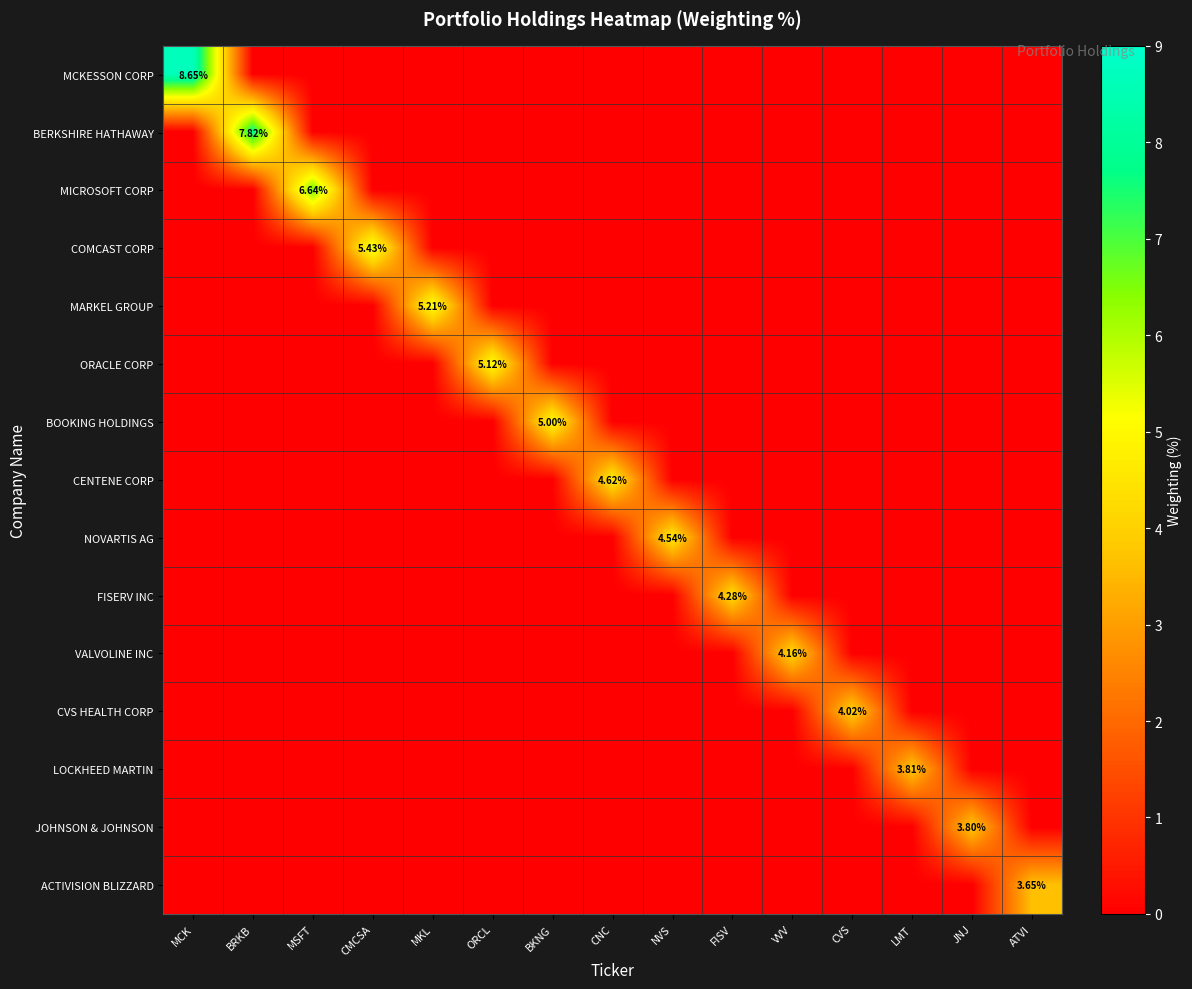

What is the maximum value shown in the chart?

8.7